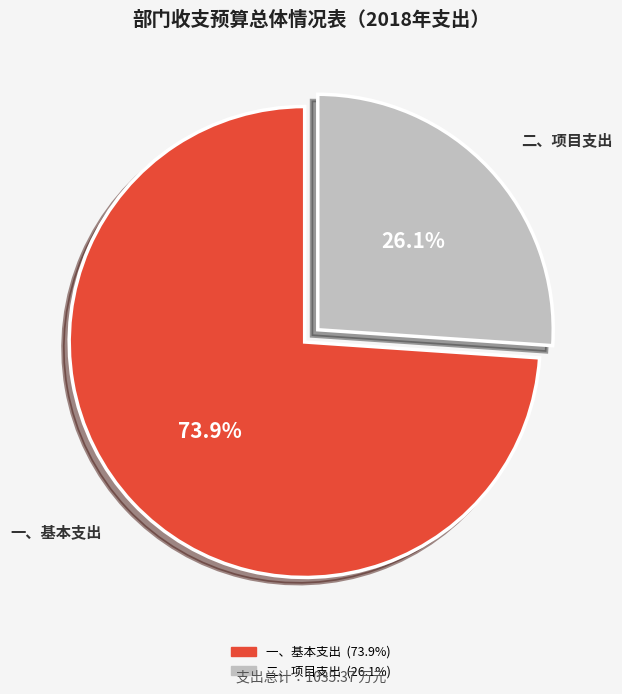

Is there a majority slice in this chart?

Yes